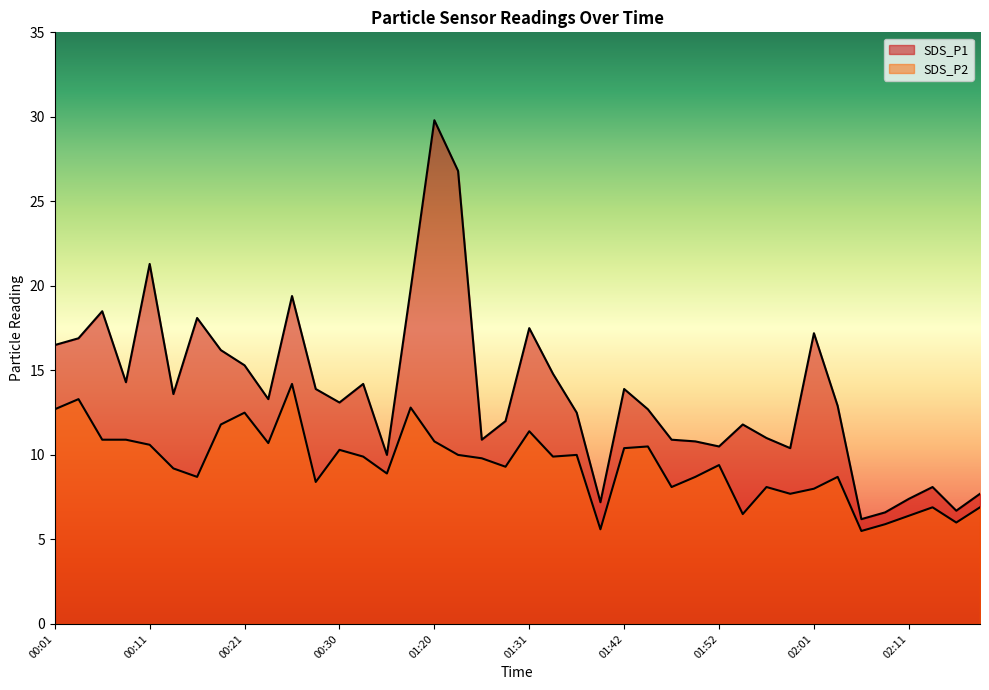

Which category has the lowest value in the SDS_P1 series?

02:06